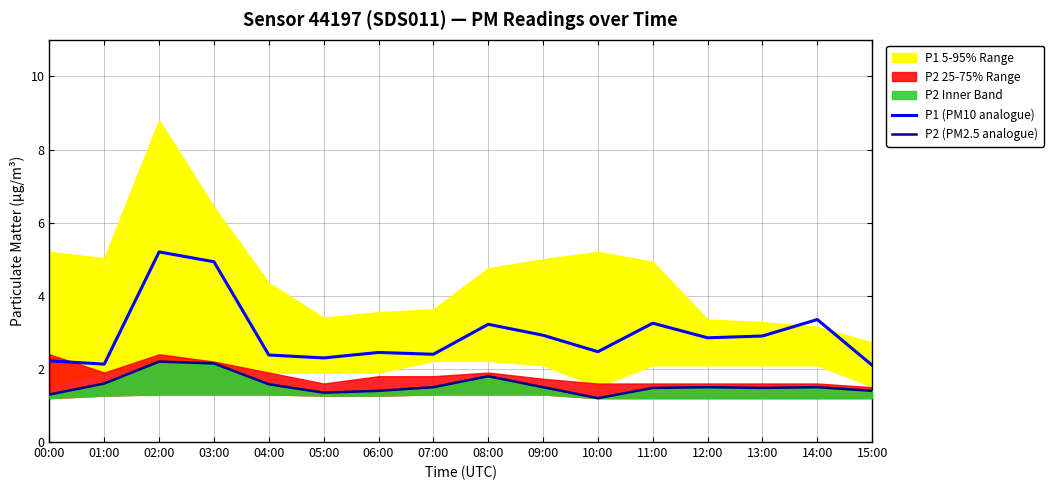

True or false: P2 (PM2.5 analogue) has a value of 1.0 at 15:00.

False